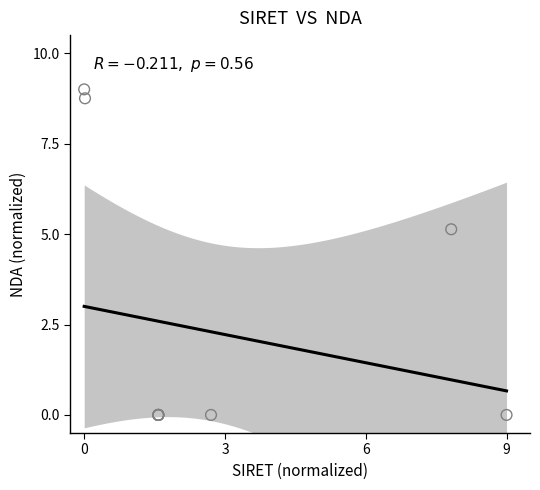

What Y value in the scatter plot is closest to 4?

5.1